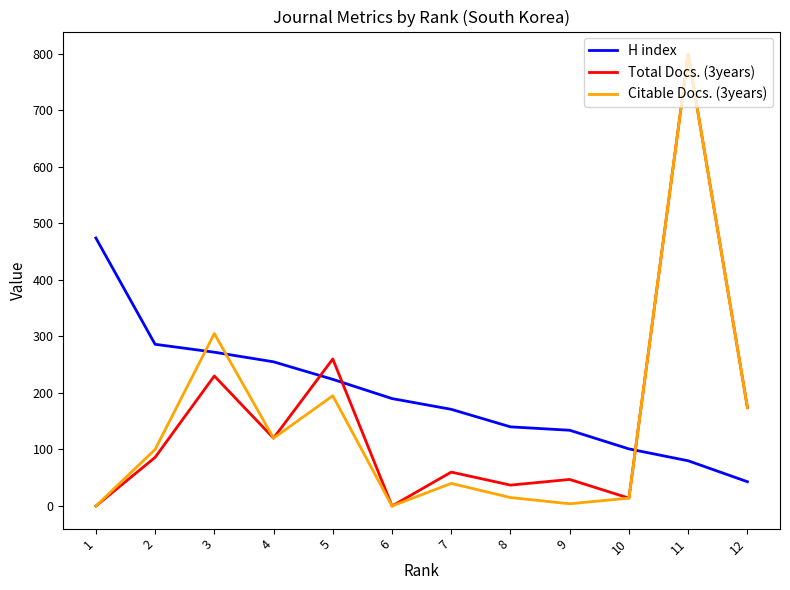

What is the total value across all series at 11?

1678